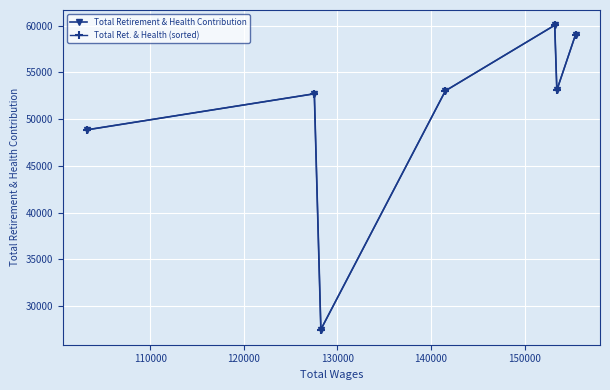

How many values in the Total Retirement & Health Contribution series are below 53024?

3